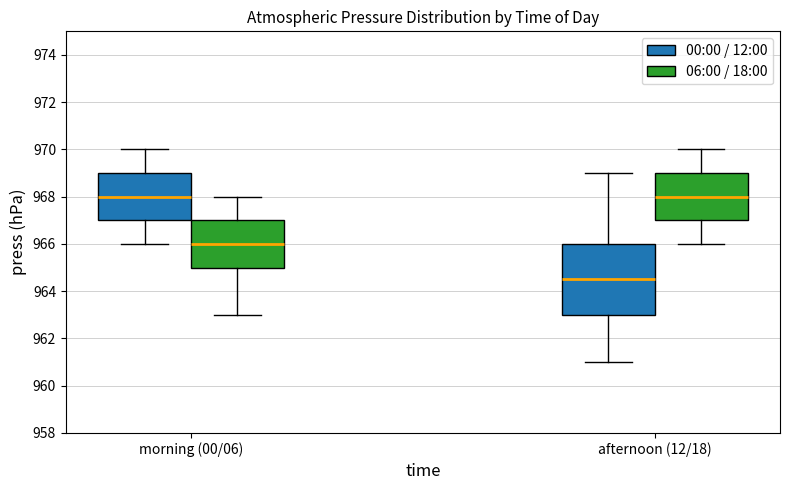

Comparing the boxes themselves (not the whiskers), which one is the tallest?

afternoon (12/18) (00:00 / 12:00)